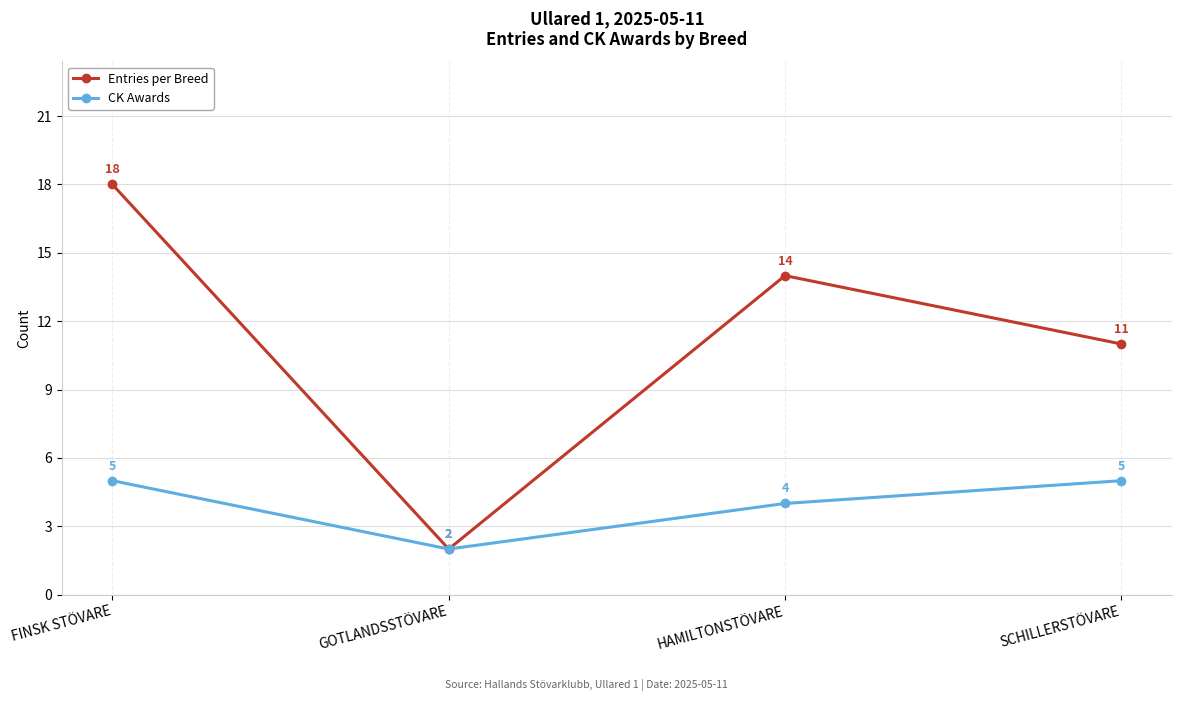

What is the greatest value displayed?

18